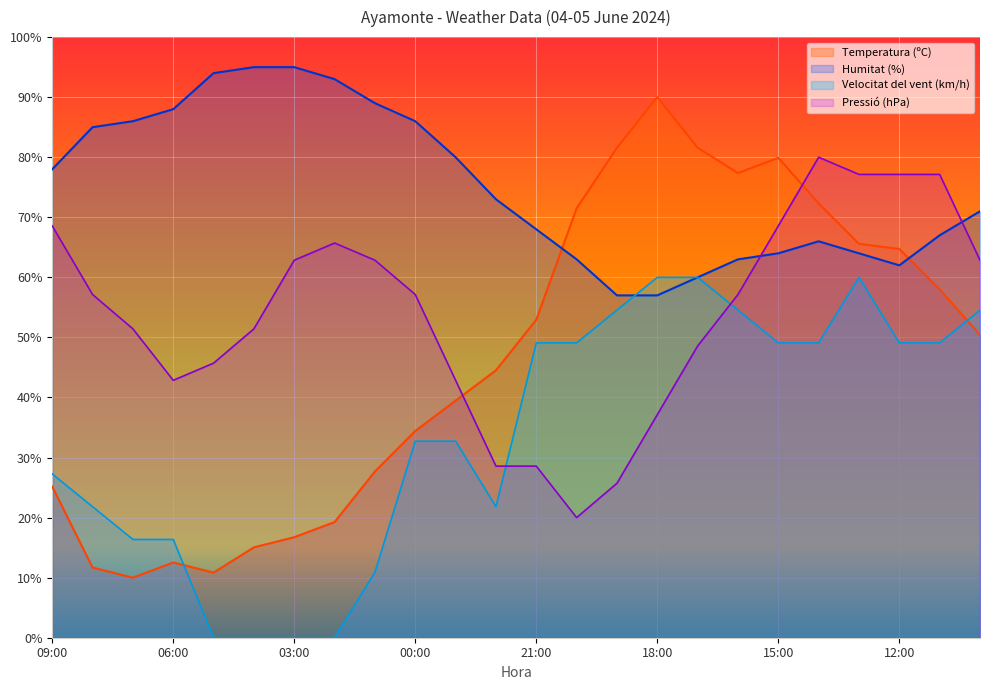

Reading left to right, list all the values displayed in this chart.

Temperatura (ºC): 09:00=25.2	08:00=11.7	07:00=10.0	06:00=12.5	05:00=10.8	04:00=15.1	03:00=16.7	02:00=19.3	01:00=27.7	00:00=34.4	23:00=39.5	22:00=44.5	21:00=52.9	20:00=71.5	19:00=81.6	18:00=90.0	17:00=81.6	16:00=77.4	15:00=79.9	14:00=72.3	13:00=65.6	12:00=64.7	11:00=58.0	10:00=50.4
Humitat (%): 09:00=78.0	08:00=85.0	07:00=86.0	06:00=88.0	05:00=94.0	04:00=95.0	03:00=95.0	02:00=93.0	01:00=89.0	00:00=86.0	23:00=80.0	22:00=73.0	21:00=68.0	20:00=63.0	19:00=57.0	18:00=57.0	17:00=60.0	16:00=63.0	15:00=64.0	14:00=66.0	13:00=64.0	12:00=62.0	11:00=67.0	10:00=71.0
Velocitat del vent (km/h): 09:00=27.3	08:00=21.8	07:00=16.4	06:00=16.4	05:00=0.0	04:00=0.0	03:00=0.0	02:00=0.0	01:00=10.9	00:00=32.7	23:00=32.7	22:00=21.8	21:00=49.1	20:00=49.1	19:00=54.5	18:00=60.0	17:00=60.0	16:00=54.5	15:00=49.1	14:00=49.1	13:00=60.0	12:00=49.1	11:00=49.1	10:00=54.5
Pressió (hPa): 09:00=68.6	08:00=57.1	07:00=51.4	06:00=42.9	05:00=45.7	04:00=51.4	03:00=62.9	02:00=65.7	01:00=62.9	00:00=57.1	23:00=42.9	22:00=28.6	21:00=28.6	20:00=20.0	19:00=25.7	18:00=37.1	17:00=48.6	16:00=57.1	15:00=68.6	14:00=80.0	13:00=77.1	12:00=77.1	11:00=77.1	10:00=62.9